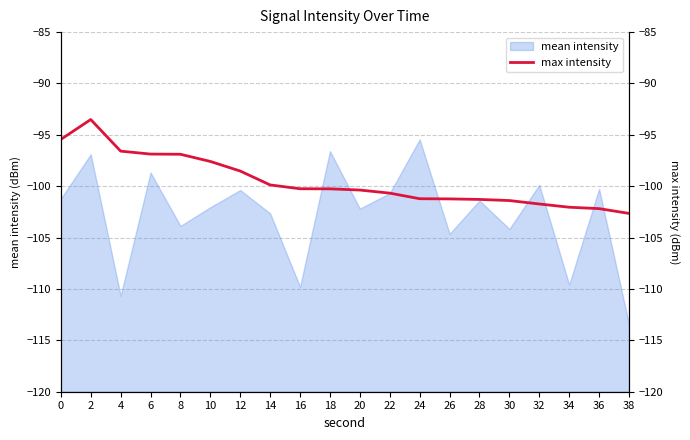

True or false: mean intensity has a value of -57.7 at 30.

False